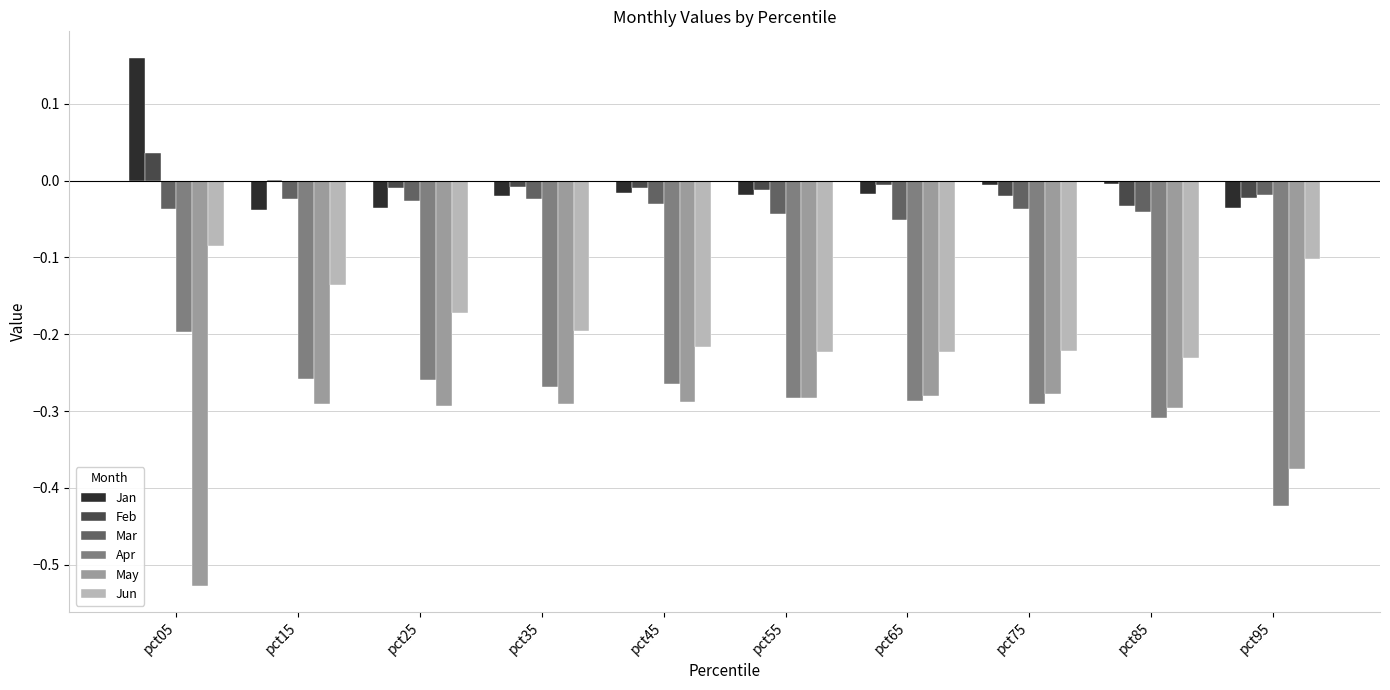

Is it true that May equals -0.3 at pct85?

True